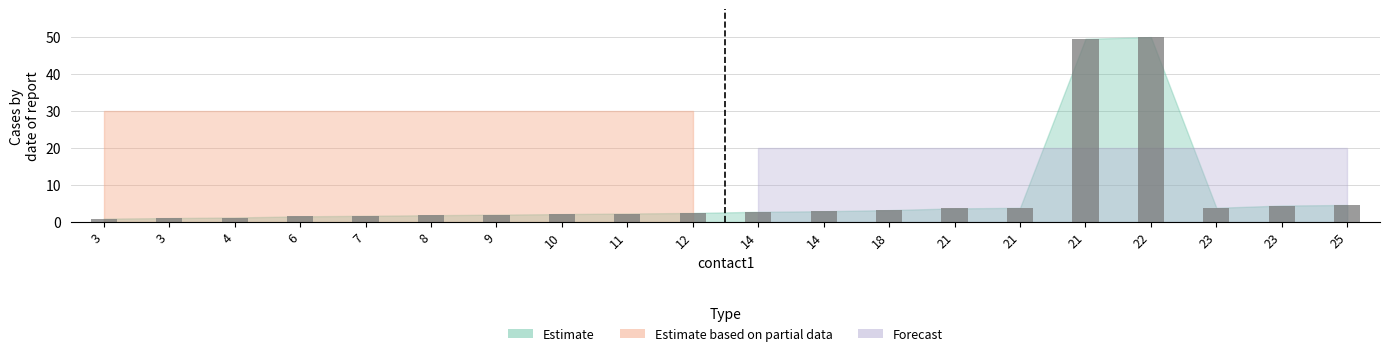

Count the number of categories in the chart.

20